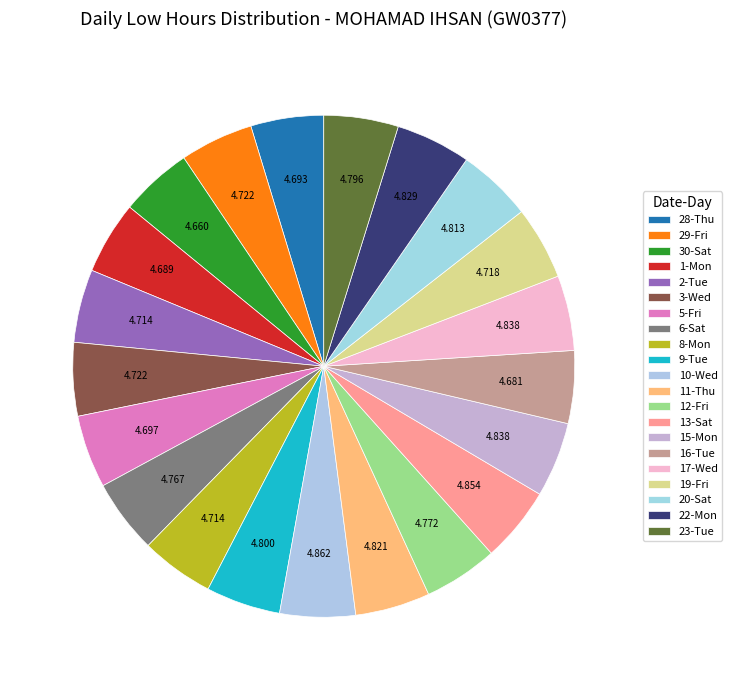

How many slices are in this pie chart?

21